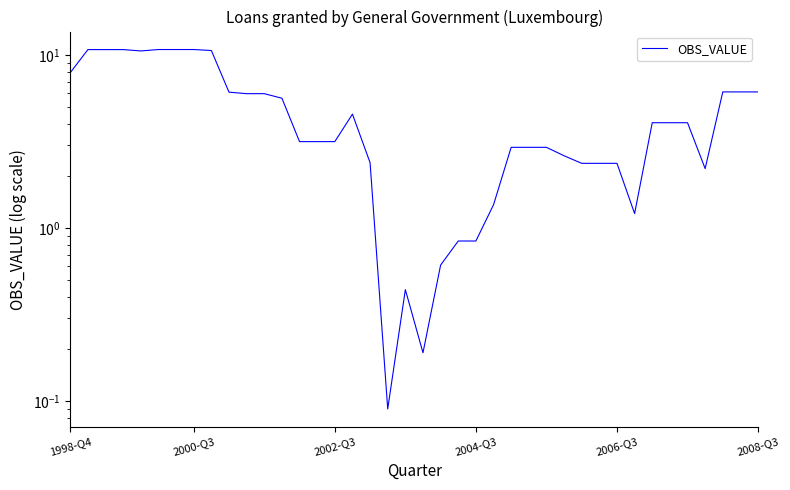

How many values exceed 4?

20